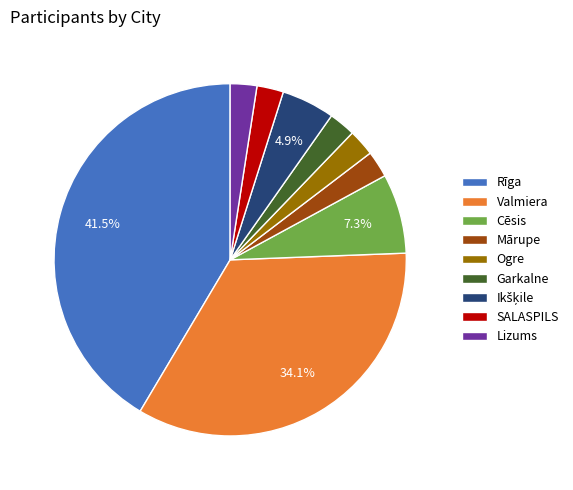

What is the largest slice in the pie chart?

Rīga